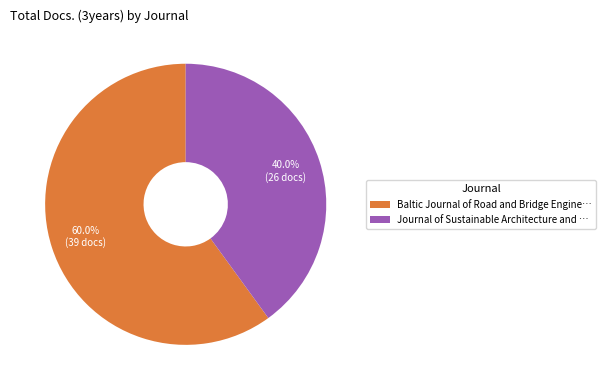

To the nearest percent, what is the difference between the largest and smallest slice percentages?

20%